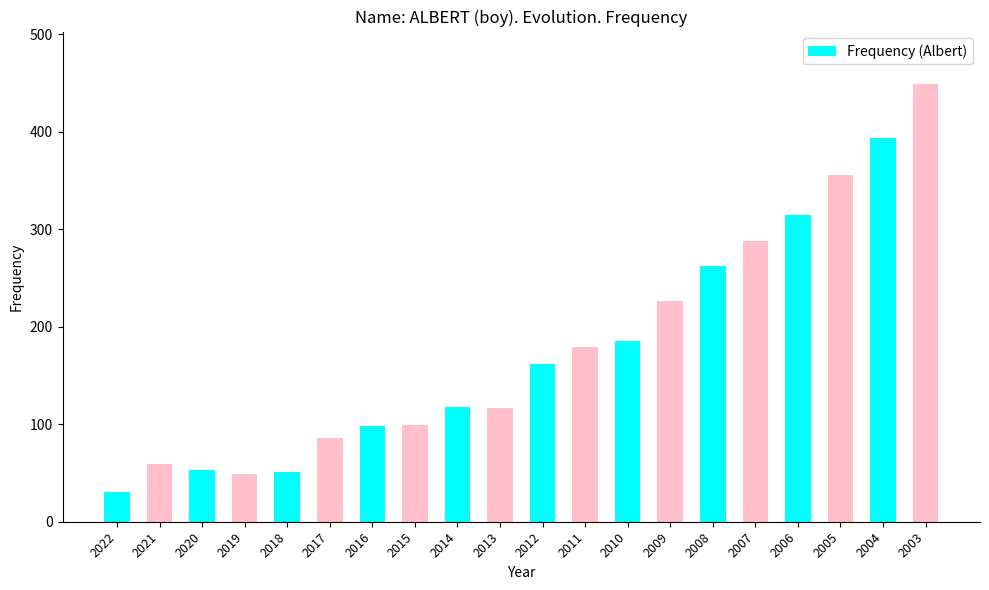

How many categories are shown in the chart?

20